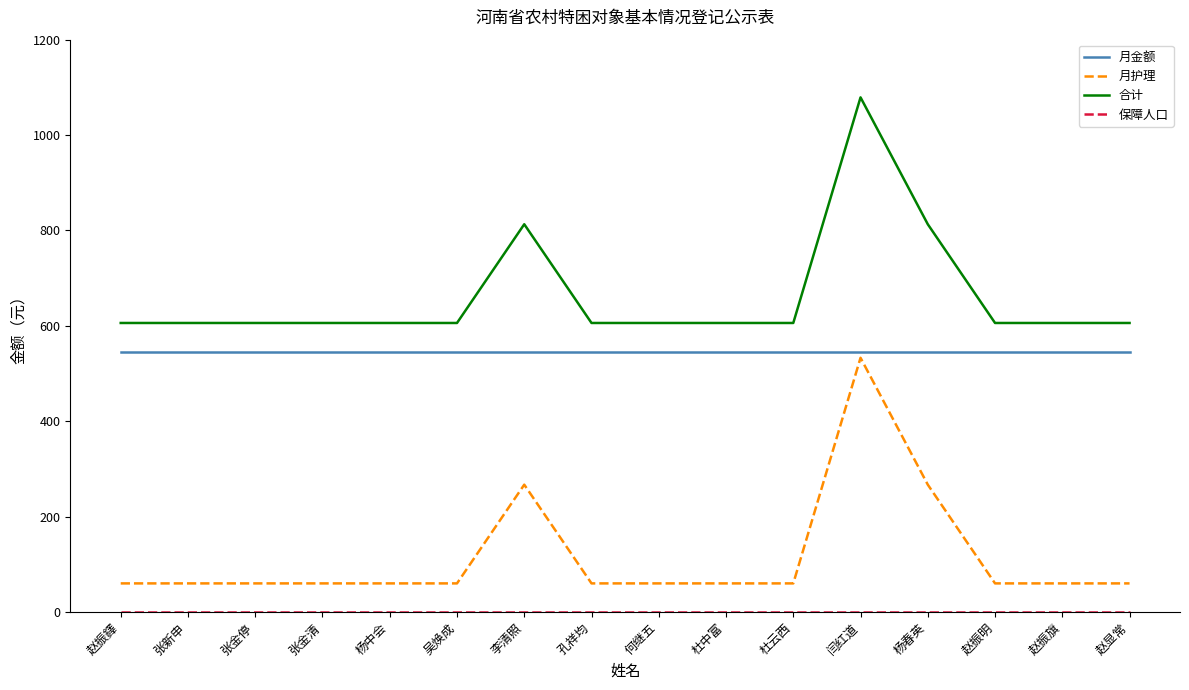

True or false: 月金额 and 合计 cross at least once.

False